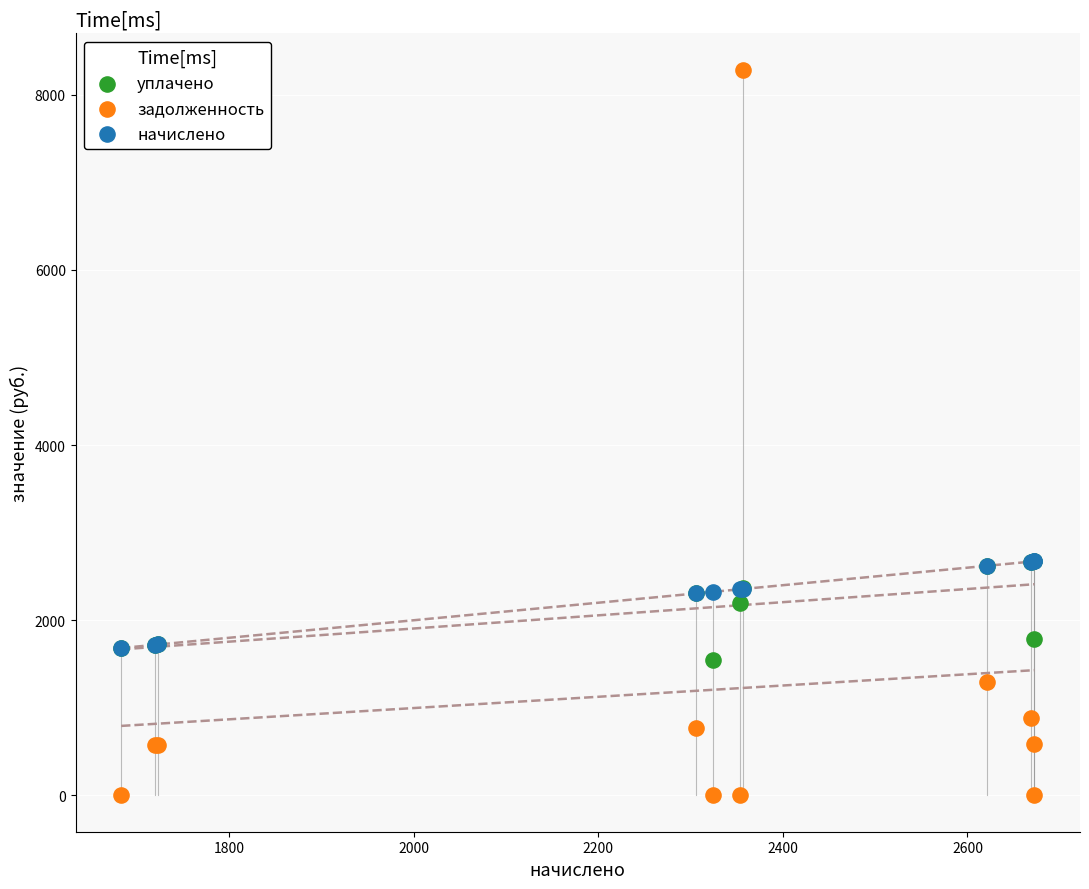

Which series contains the lowest Y value?

задолженность